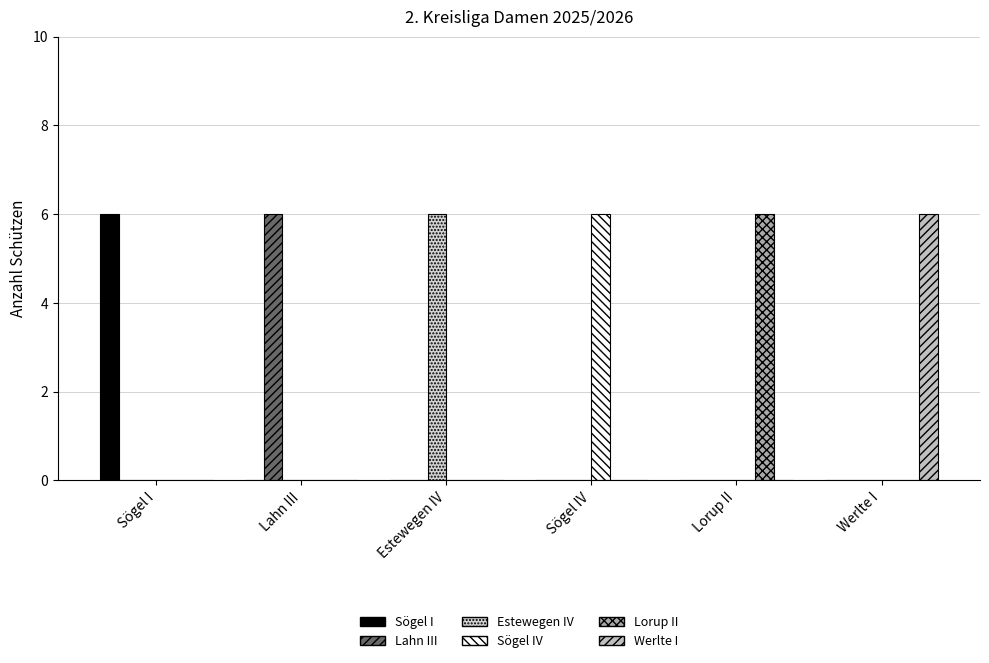

Reading left to right, what are all the values shown in this chart?

Sögel I: Sögel I=6	Lahn III=0	Estewegen IV=0	Sögel IV=0	Lorup II=0	Werlte I=0
Lahn III: Sögel I=0	Lahn III=6	Estewegen IV=0	Sögel IV=0	Lorup II=0	Werlte I=0
Estewegen IV: Sögel I=0	Lahn III=0	Estewegen IV=6	Sögel IV=0	Lorup II=0	Werlte I=0
Sögel IV: Sögel I=0	Lahn III=0	Estewegen IV=0	Sögel IV=6	Lorup II=0	Werlte I=0
Lorup II: Sögel I=0	Lahn III=0	Estewegen IV=0	Sögel IV=0	Lorup II=6	Werlte I=0
Werlte I: Sögel I=0	Lahn III=0	Estewegen IV=0	Sögel IV=0	Lorup II=0	Werlte I=6